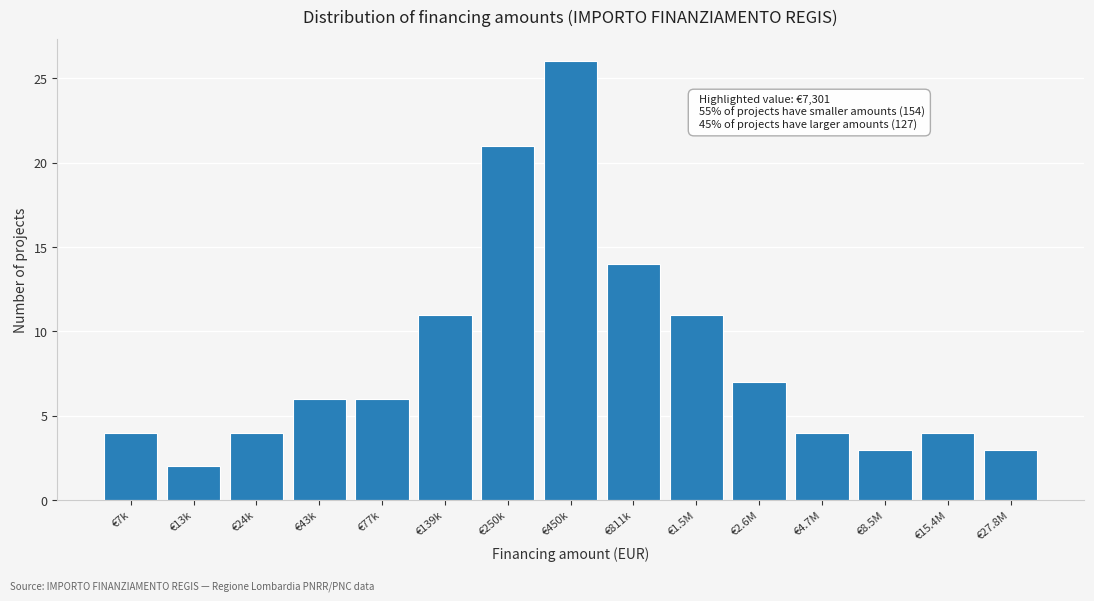

Reading left to right, extract all data points from this chart.

€7k=4	€13k=2	€24k=4	€43k=6	€77k=6	€139k=11	€250k=21	€450k=26	€811k=14	€1.5M=11	€2.6M=7	€4.7M=4	€8.5M=3	€15.4M=4	€27.8M=3